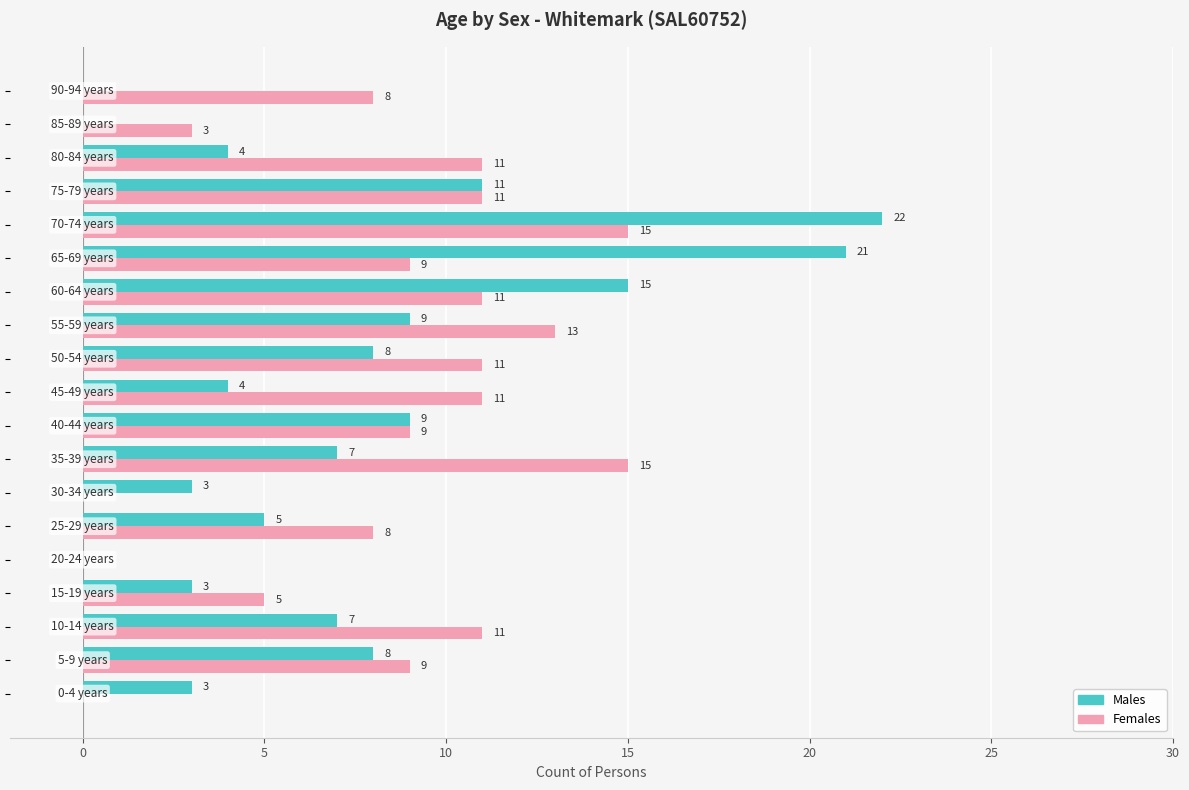

What is the maximum value shown in the chart?

22